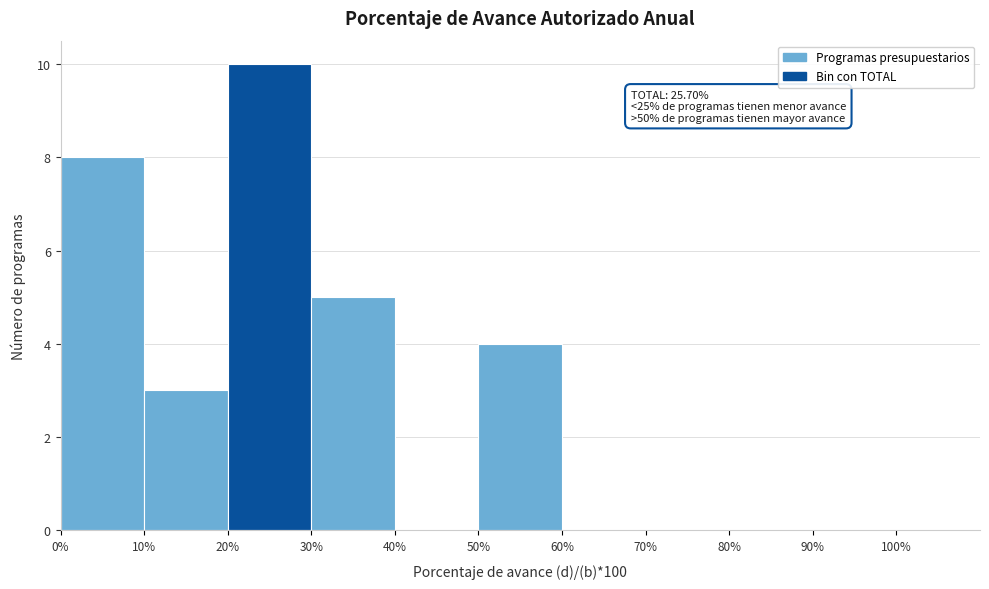

Which range on the x-axis has the tallest bar?

20 to 30